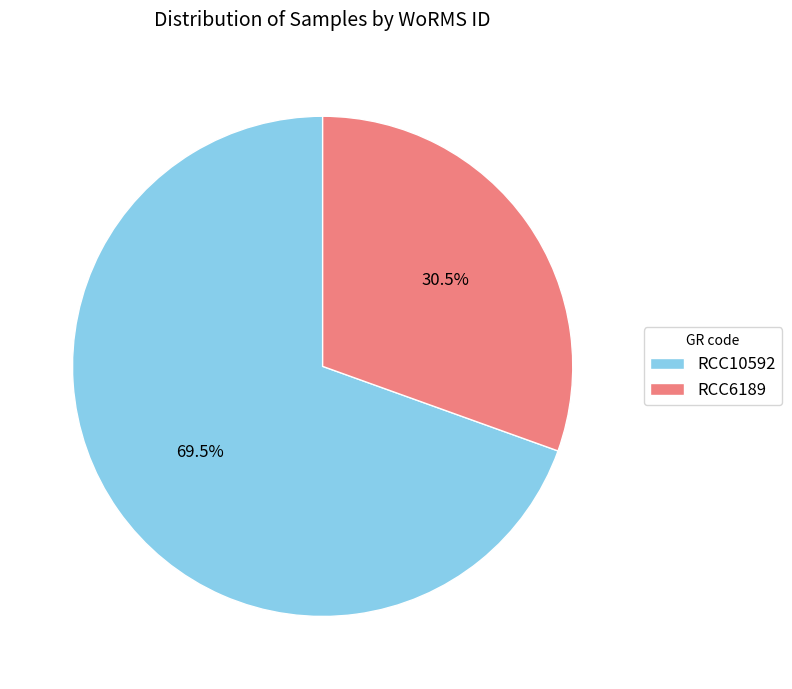

Is the sum of RCC6189 and RCC10592 greater than half?

Yes